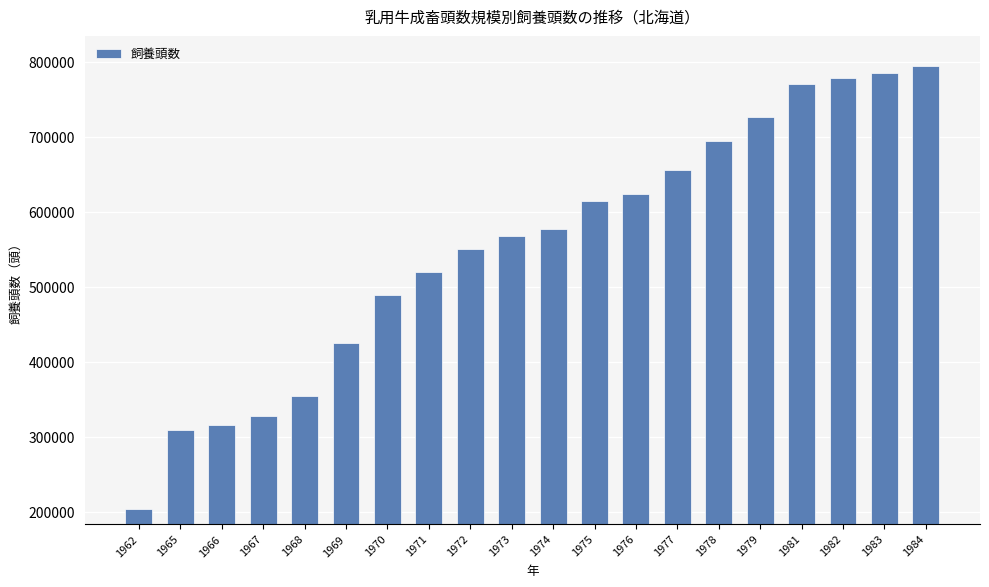

What is the ratio of the value at 1971 to the value at 1976?

0.8